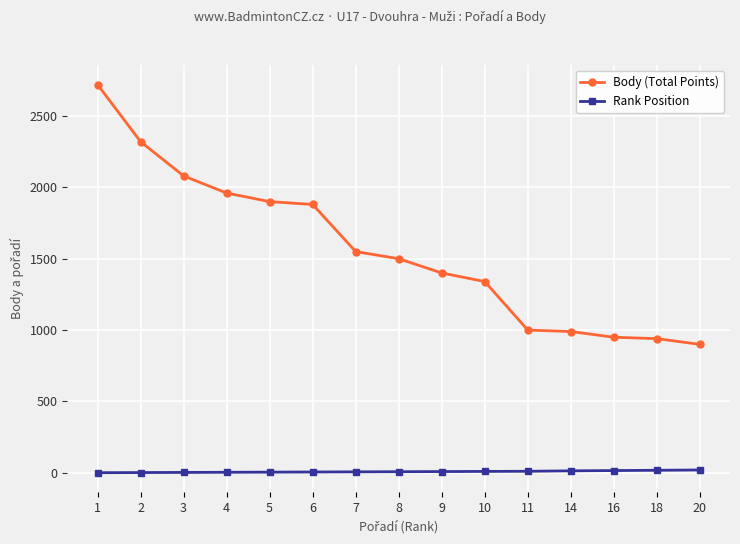

The Body (Total Points) series shows 1490 at 20. True or false?

False